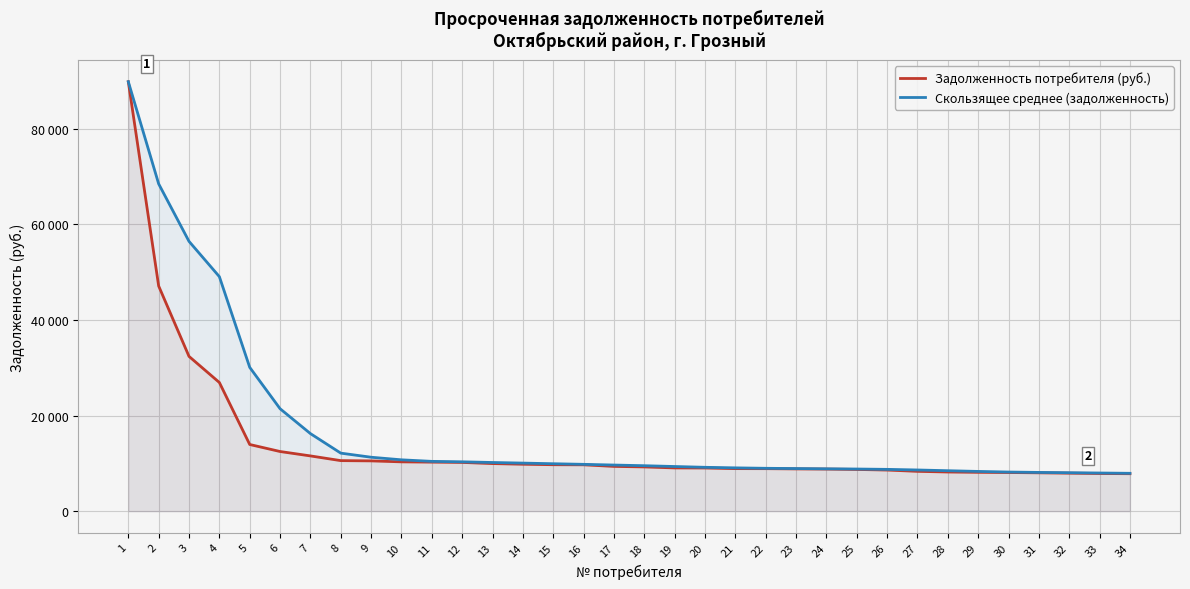

How many values in the Скользящее среднее (задолженность) series are below 9640?

17